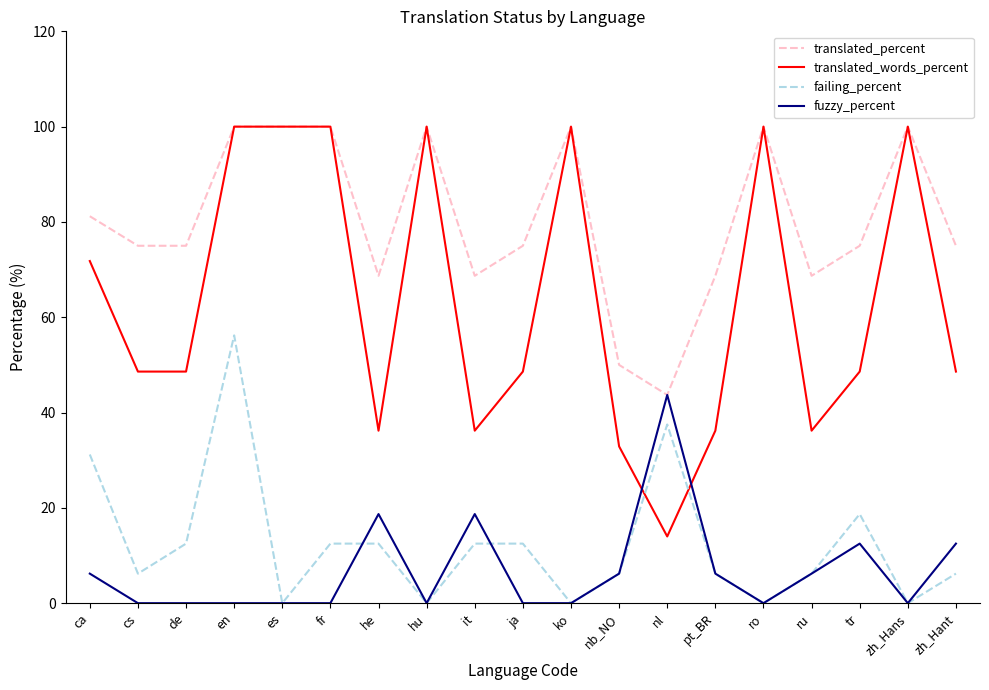

True or false: failing_percent and translated_percent intersect in this chart.

False